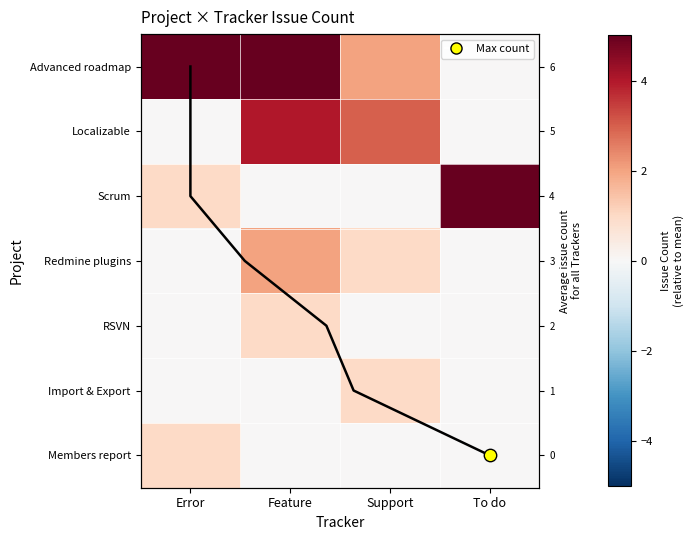

What is the total value across all series at Error?

7